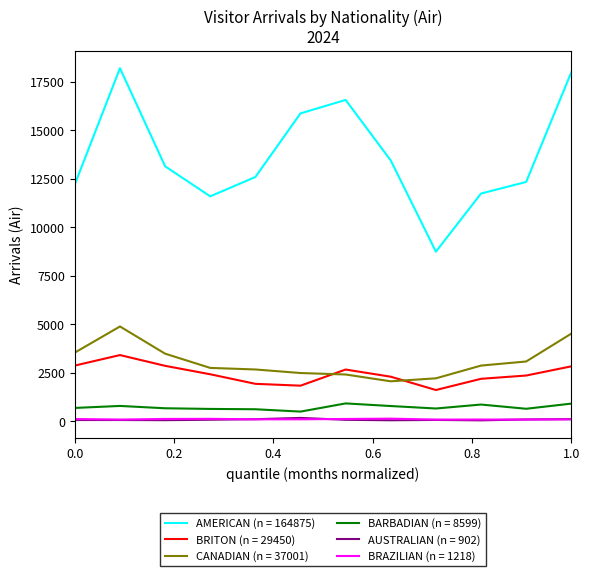

Which series has the largest total across all categories?

AMERICAN (n = 164875)